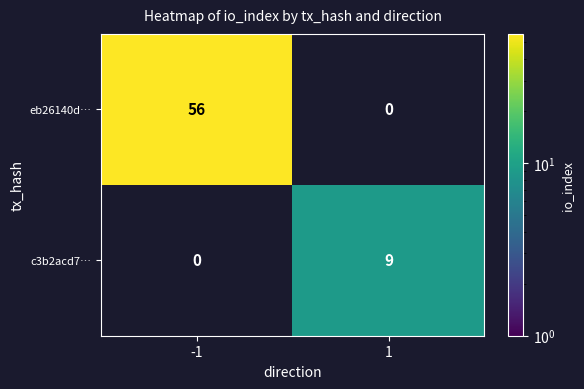

Is it true that eb26140d… equals 82.2 at -1?

False